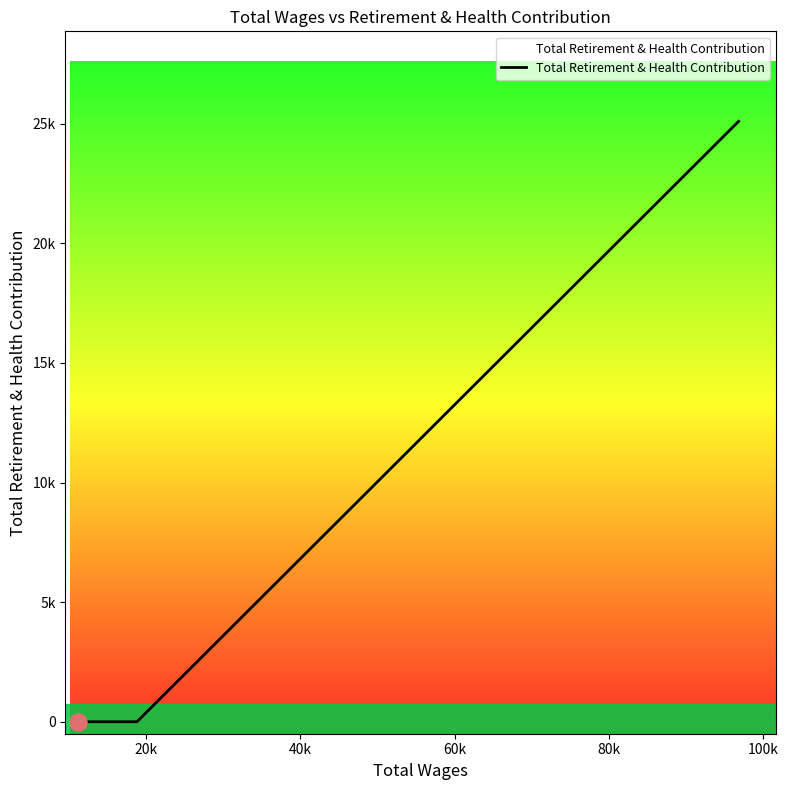

Does the chart have visible grid lines?

No